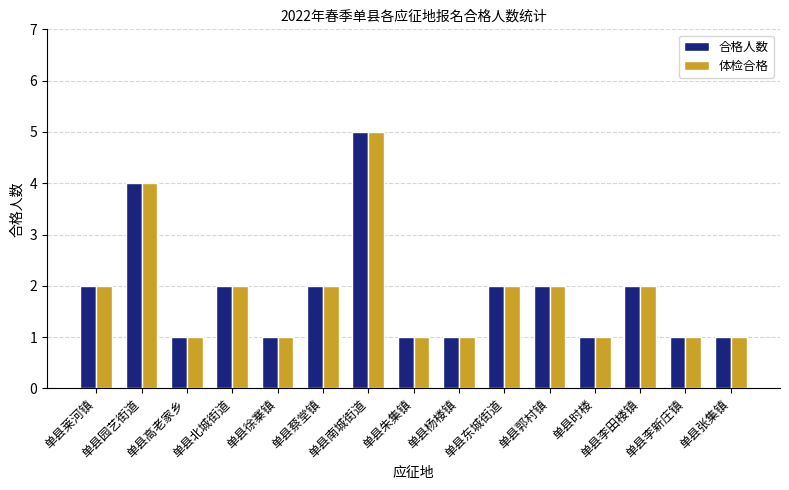

What is the difference between the second highest and second lowest values in the 体检合格 series?

3